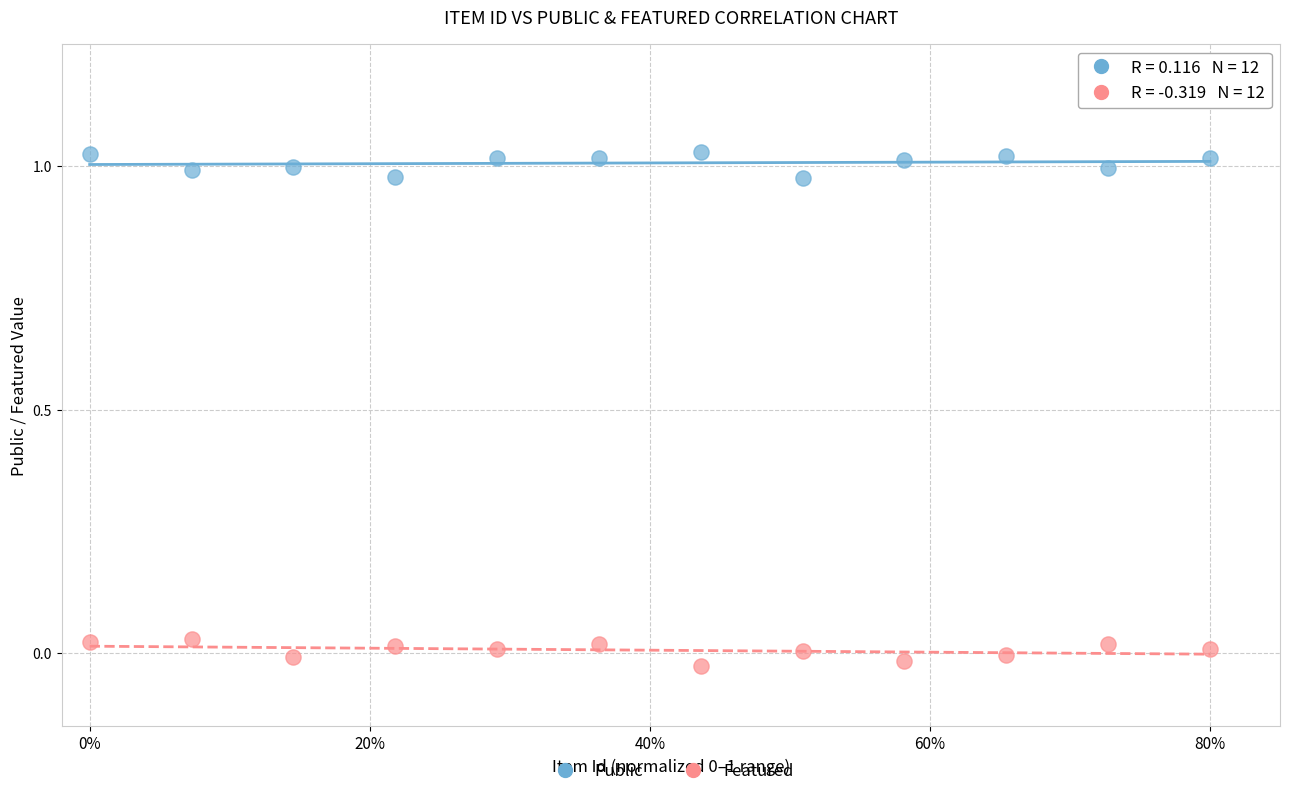

Which series contains the highest Y value?

Public